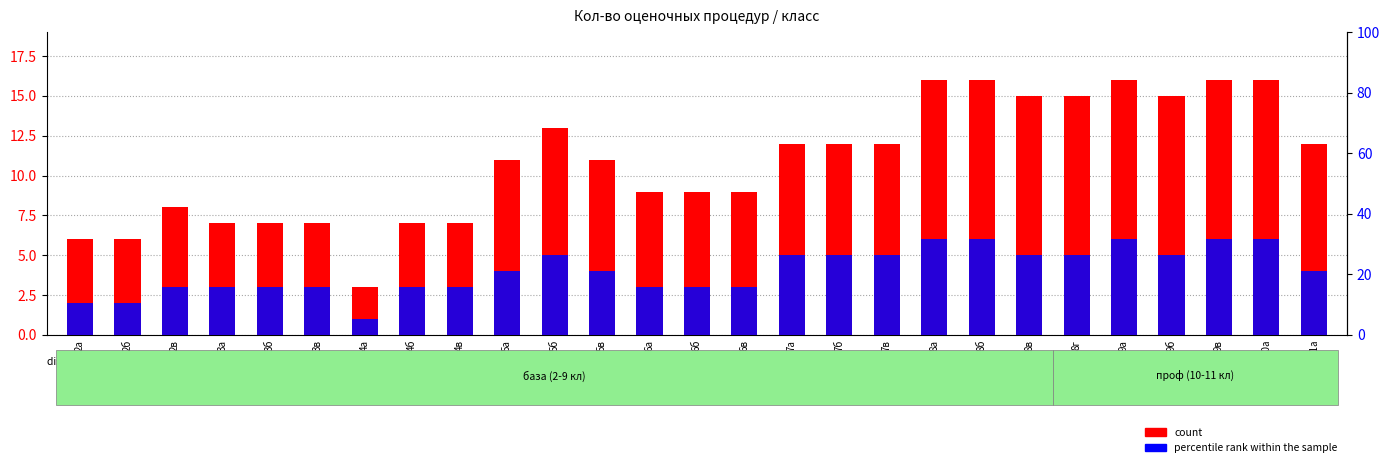

What is the sum of the count values at 4а and 5а?

14